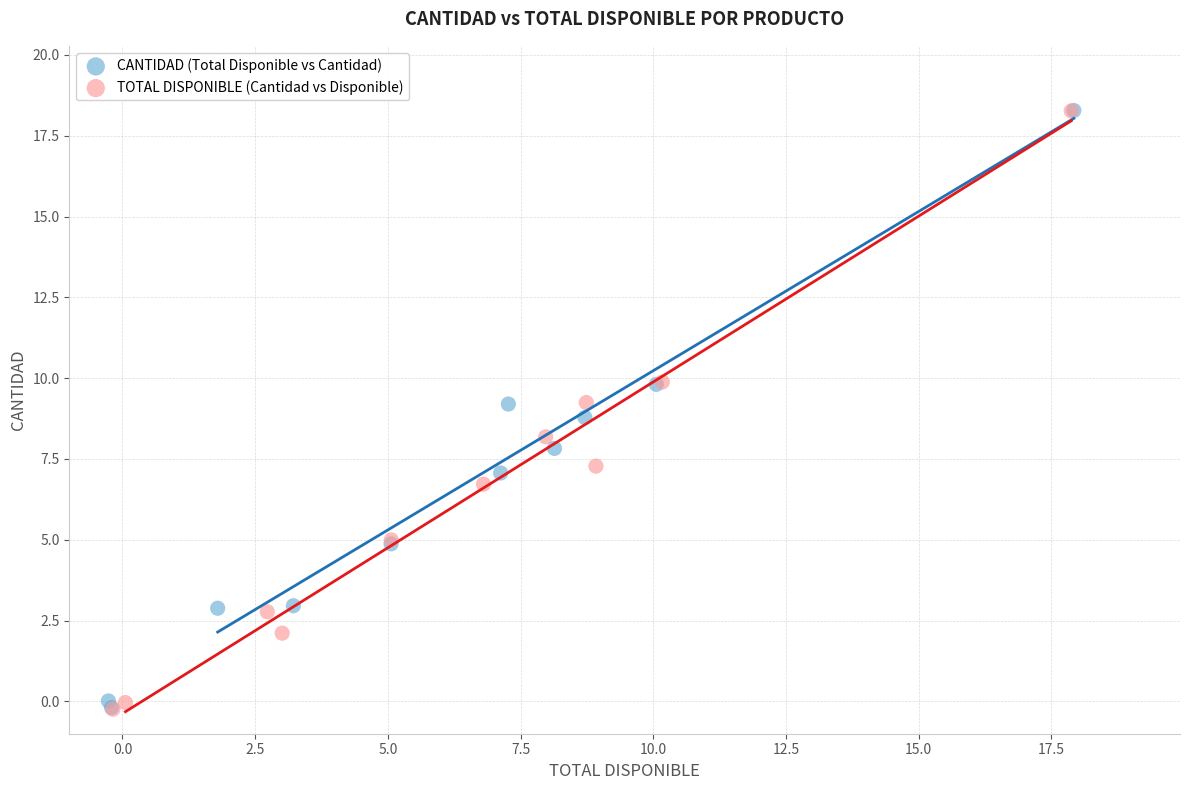

Which series has the largest Y range (max minus min)?

TOTAL DISPONIBLE (Cantidad vs Disponible)